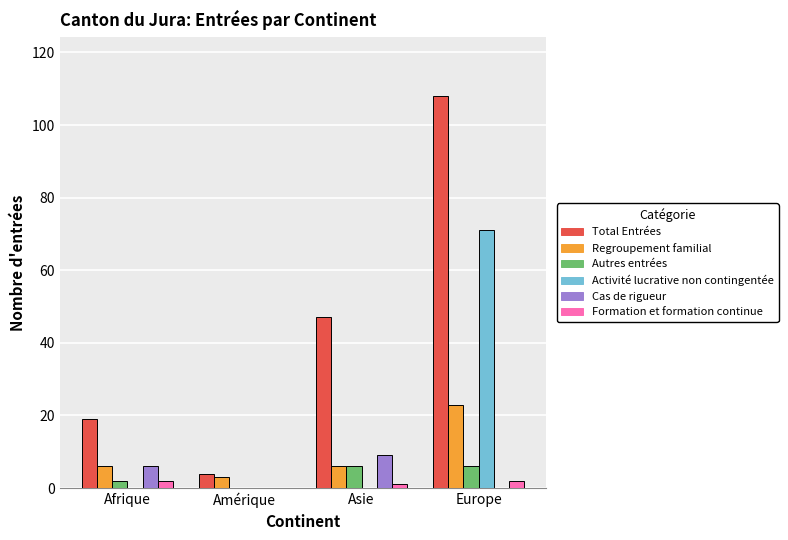

At which category is the sum across all series the highest?

Europe